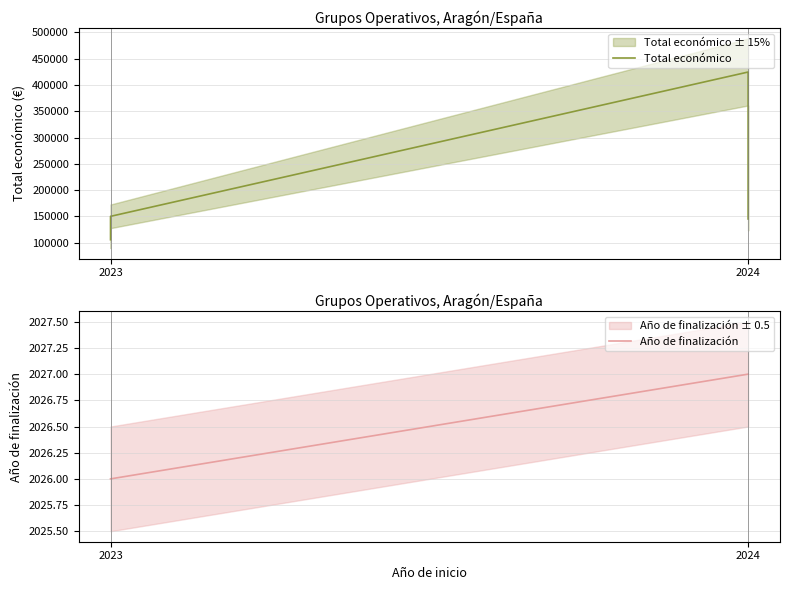

How many lines are shown in the chart?

2